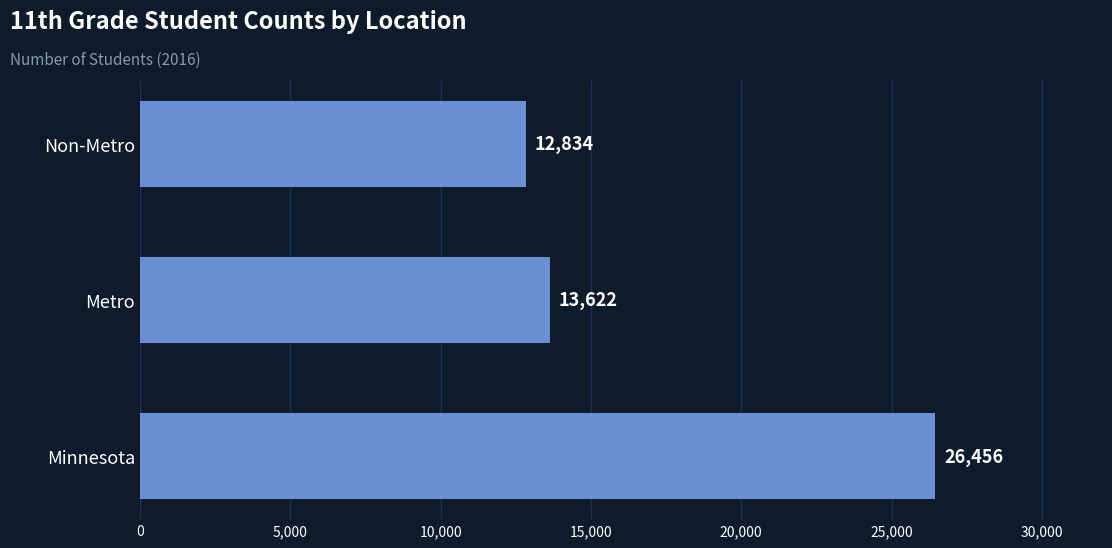

Which label corresponds to the smallest value in the chart?

Non-Metro